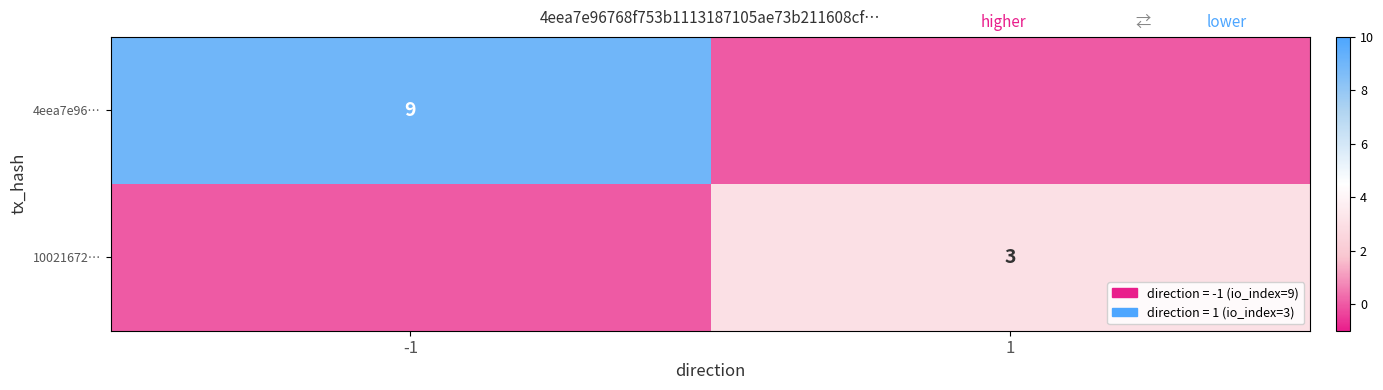

True or false: 4eea7e96… has a value of 12 at -1.

False